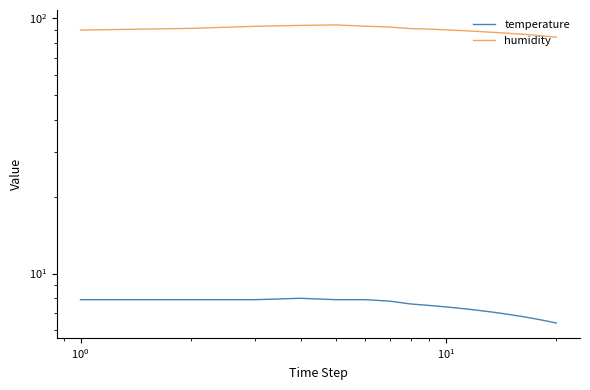

True or false: temperature and humidity cross at least once.

False